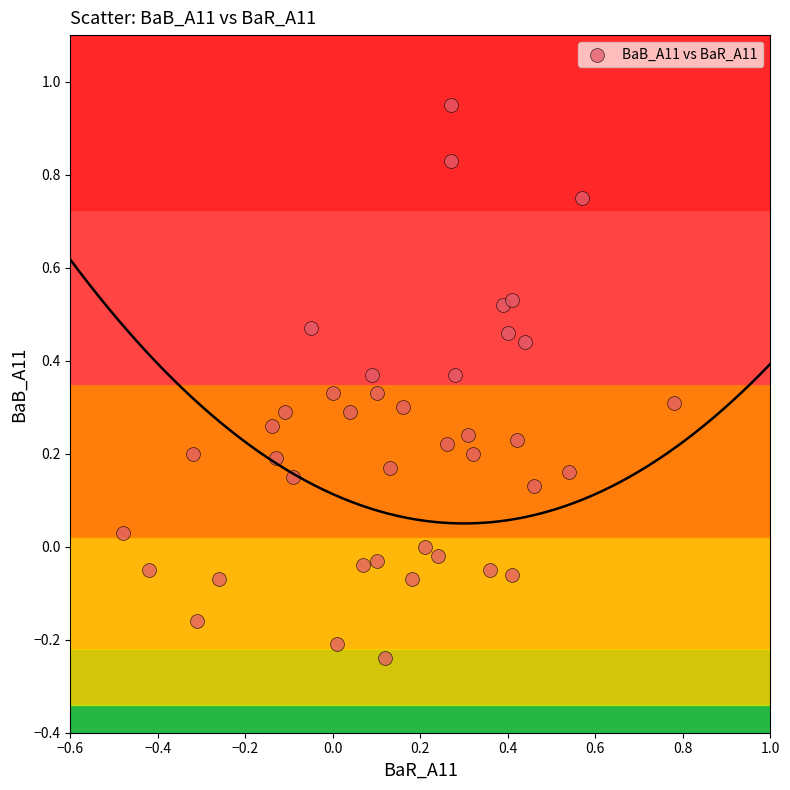

What is the range of Y values (max minus min)?

1.2